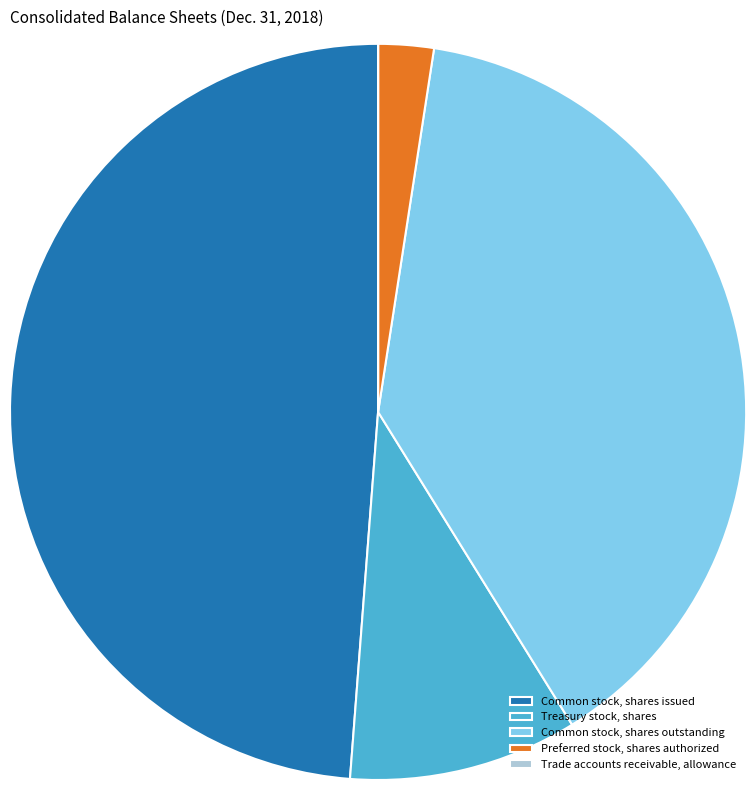

Is it true that Treasury stock, shares is 1% of the pie?

False